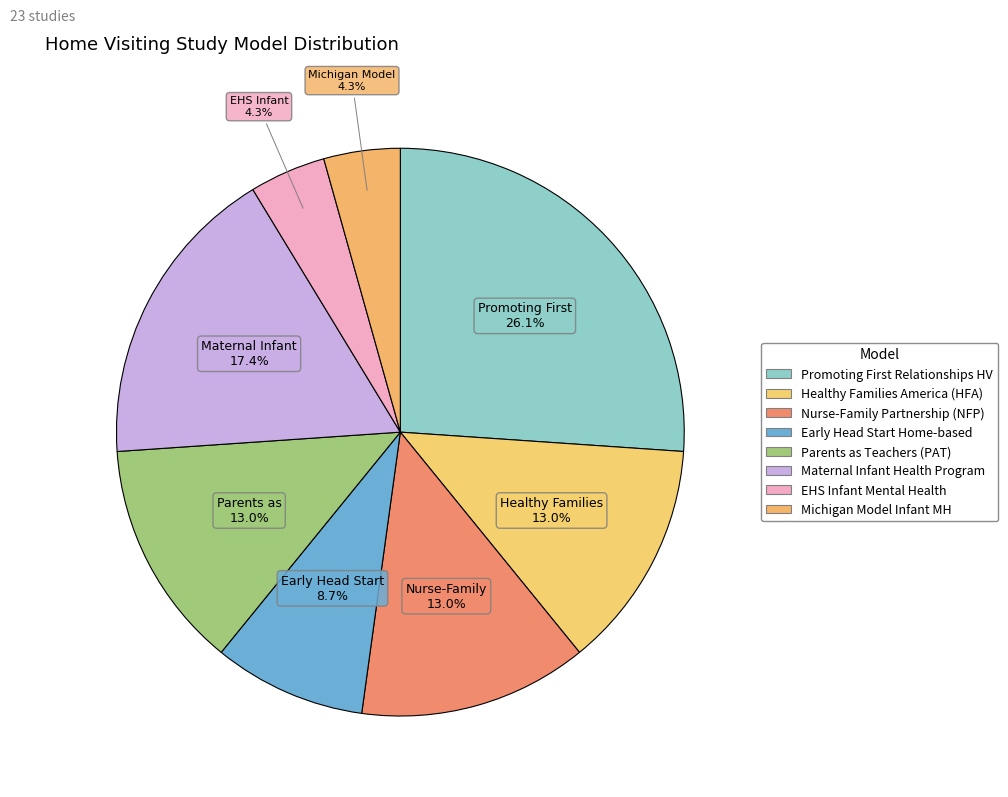

How many segments does this pie chart have?

8